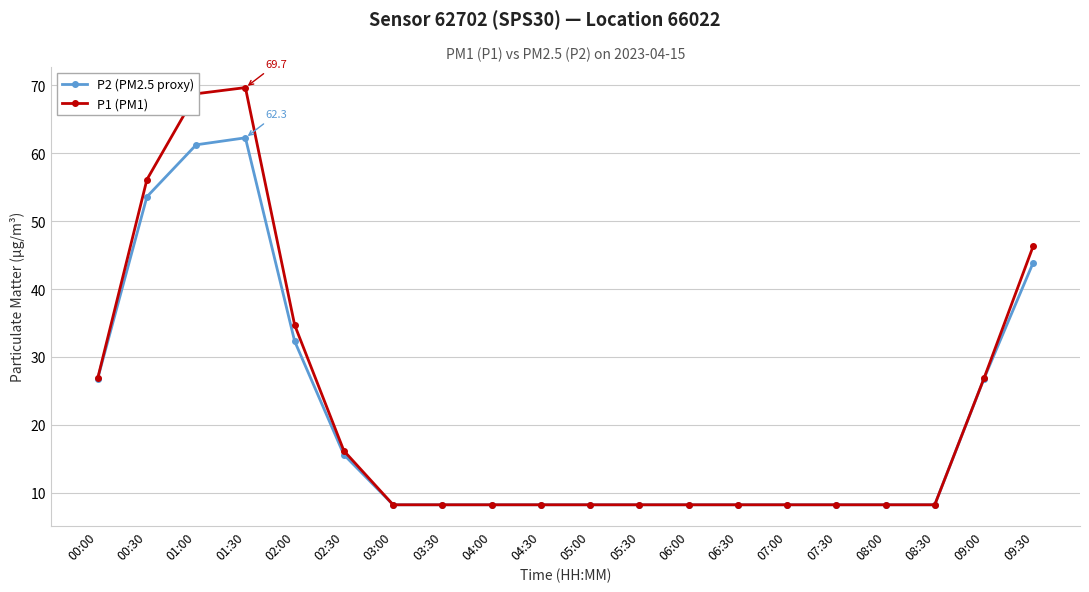

List the series in order of their peak value, lowest first.

P2 (PM2.5 proxy), P1 (PM1)